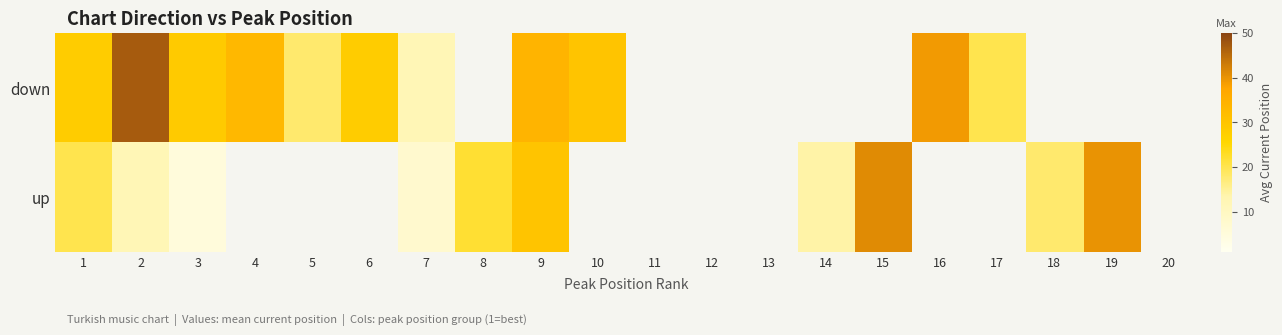

Between 2 and 8, which series saw the biggest shift?

up